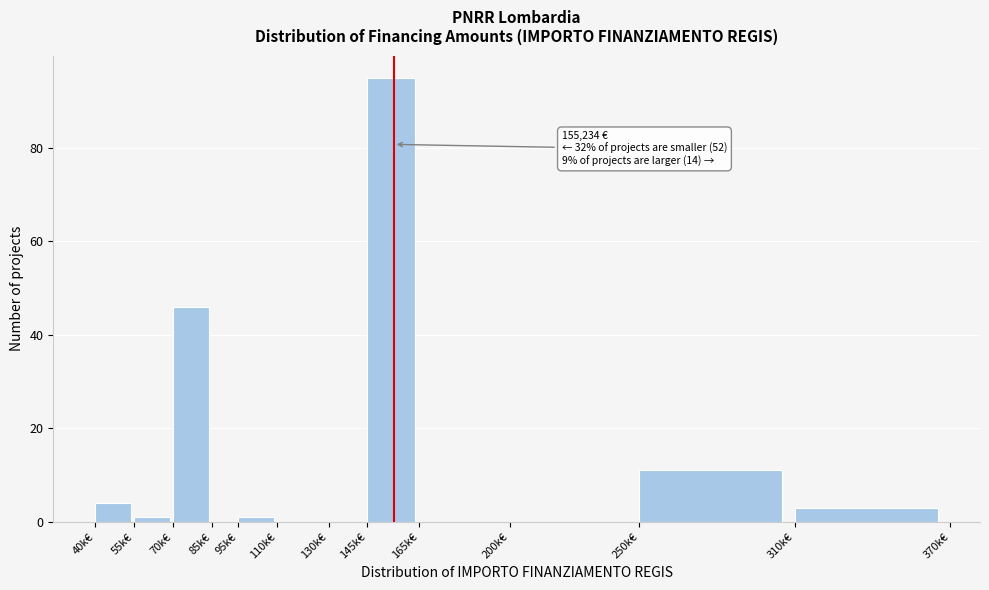

Reading left to right, extract all data points from this chart.

40k€=4	55k€=1	70k€=46	85k€=0	95k€=1	110k€=0	130k€=0	145k€=95	165k€=0	200k€=0	250k€=11	310k€=3